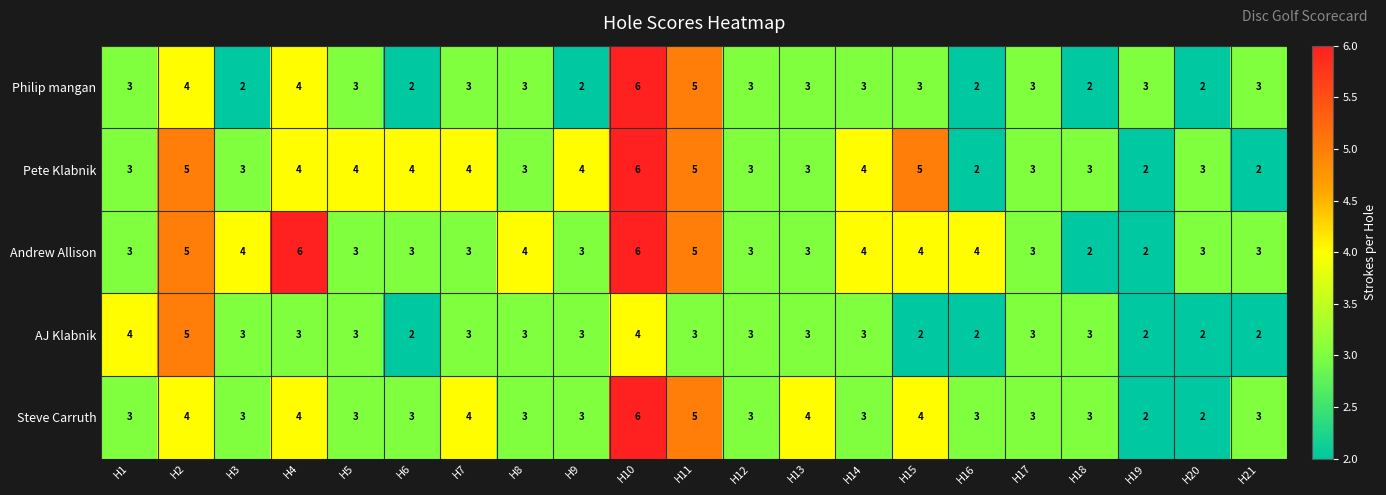

What is the highest value of the Pete Klabnik series?

6